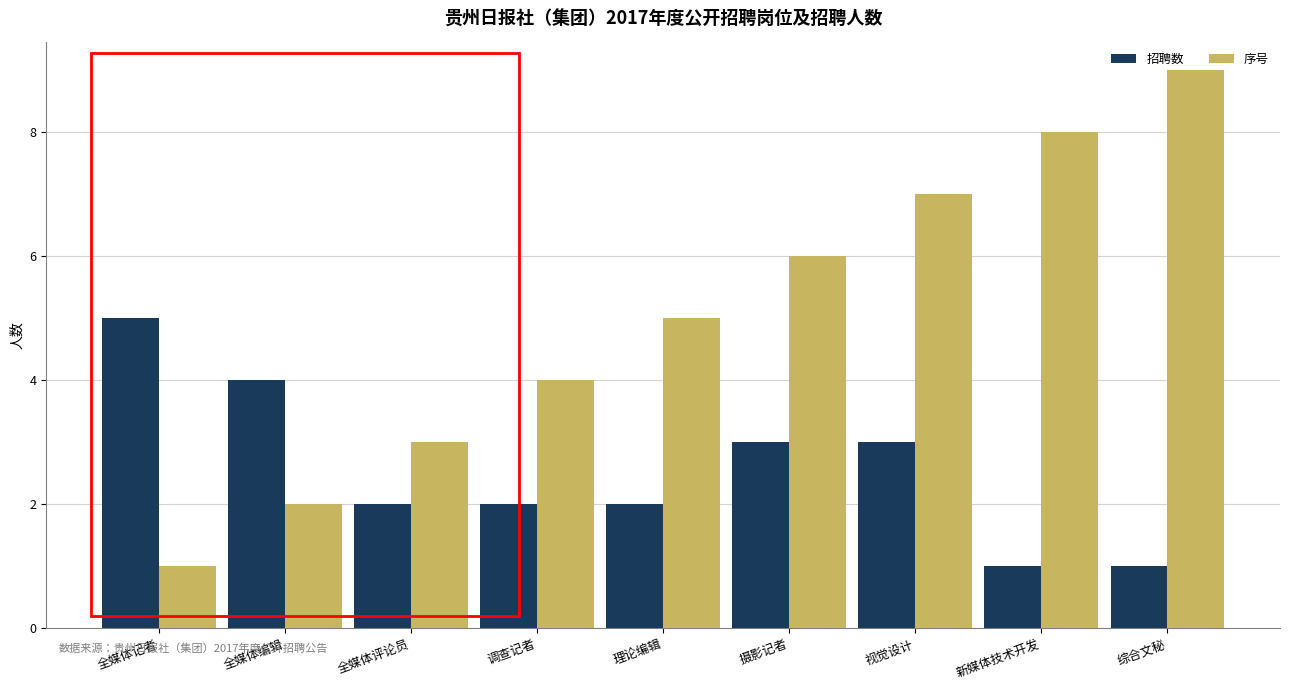

Rank the series by their average value, from lowest to highest.

招聘数, 序号